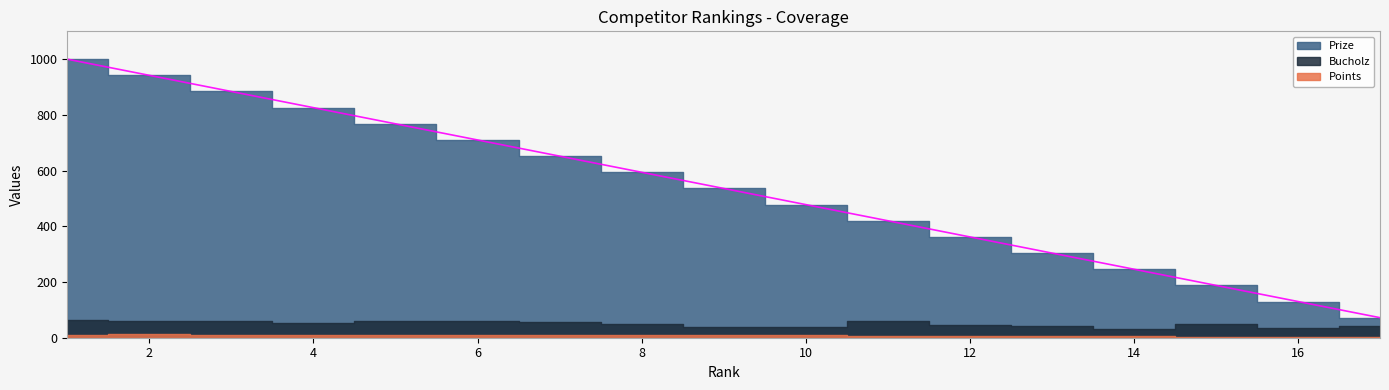

In Bucholz, how many points are higher than both neighbors (excluding endpoints)?

2